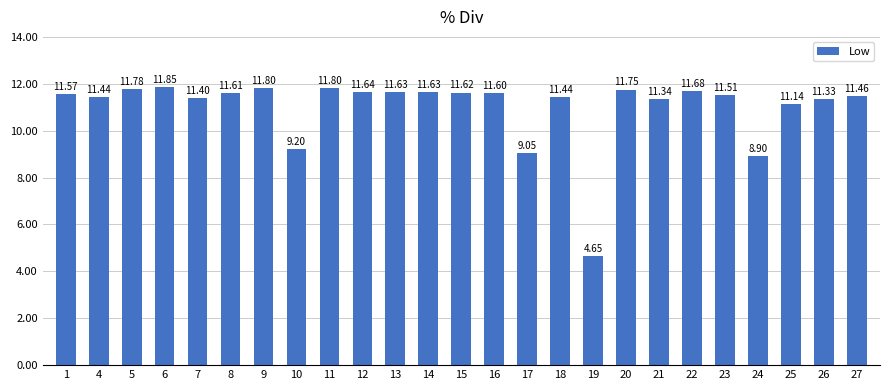

What is the sum of the values at 10 and 9?

21.0